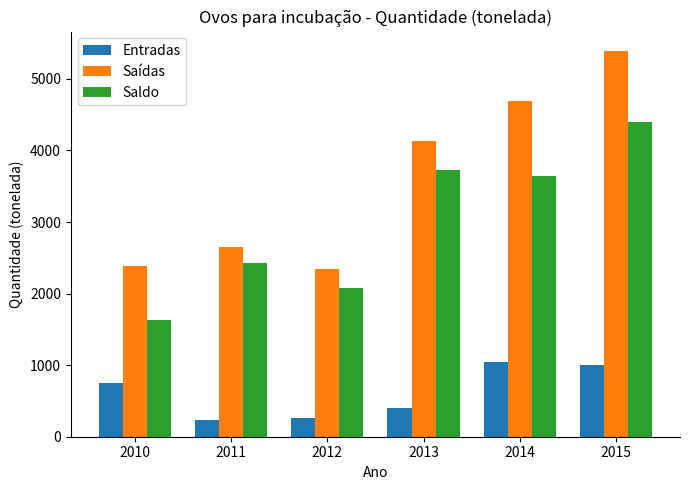

What is the value of the Saídas bar at the 6th from the left?

5392.3